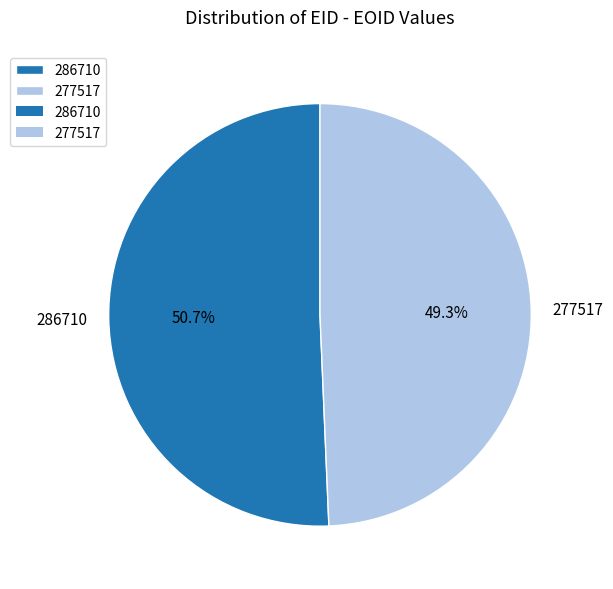

True or false: 277517 accounts for 49% of the total.

True